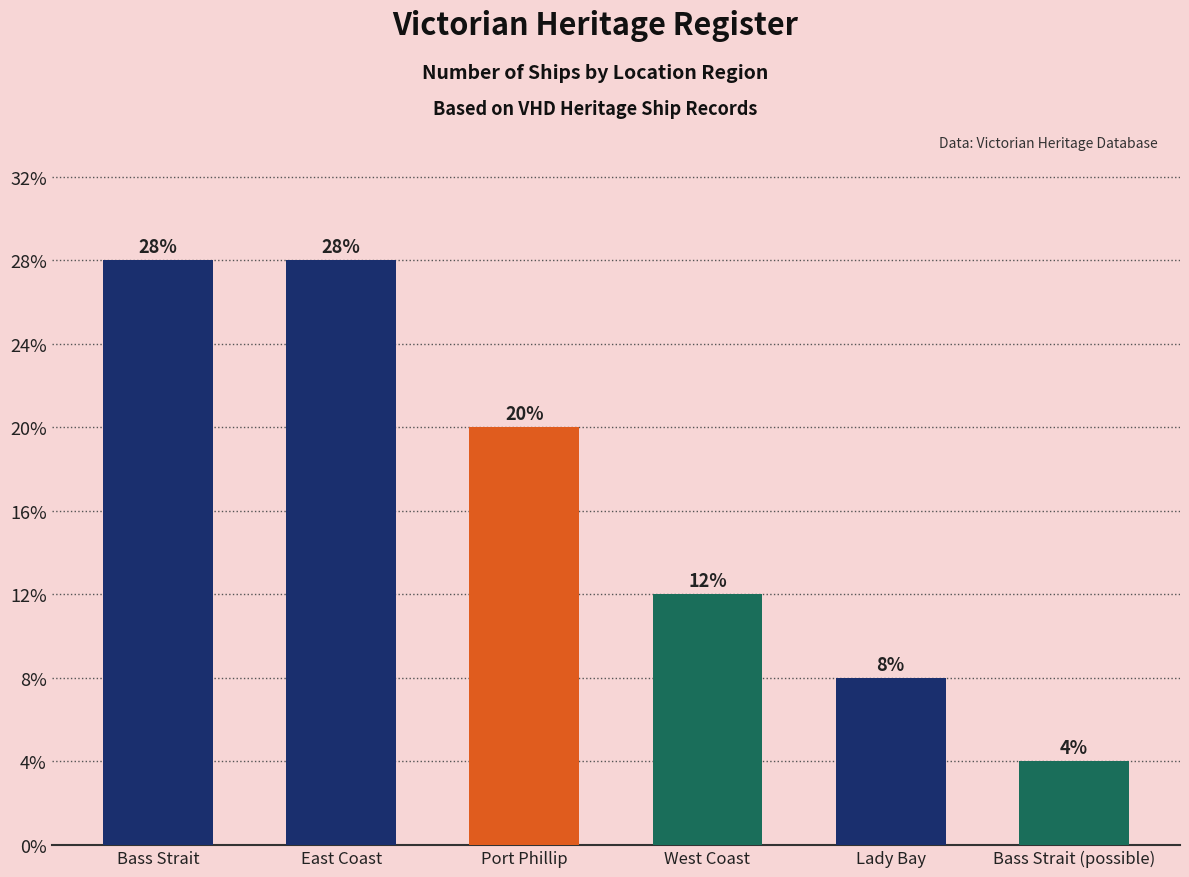

List the labels in order of value, smallest first.

Bass Strait (possible), Lady Bay, West Coast, Port Phillip, Bass Strait, East Coast